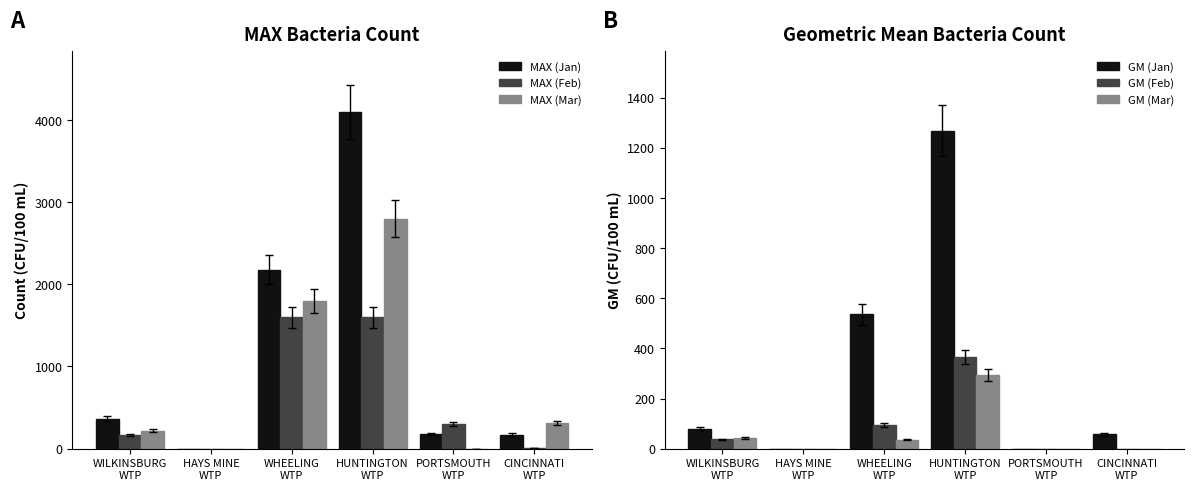

Rank the series by their maximum value, from lowest to highest.

GM (Mar), GM (Feb), GM (Jan), MAX (Feb), MAX (Mar), MAX (Jan)